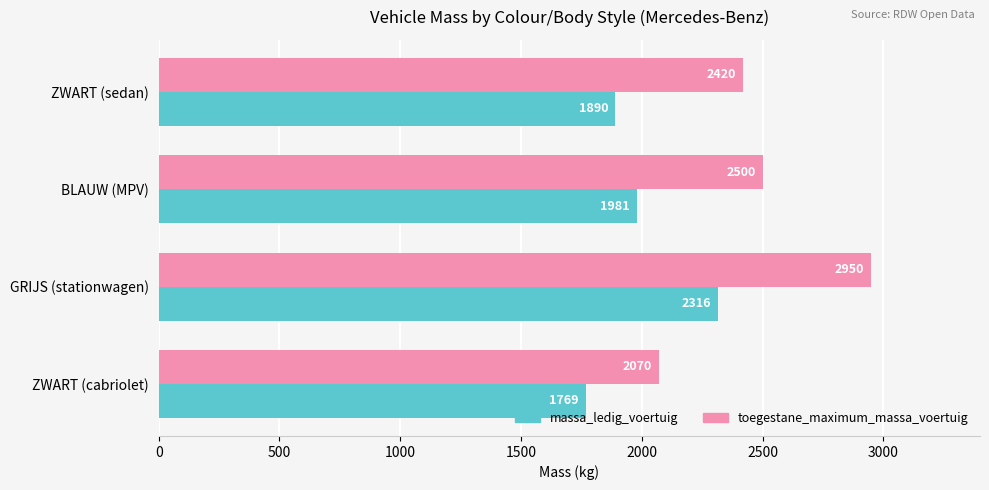

What are all the series names shown in the legend?

massa_ledig_voertuig, toegestane_maximum_massa_voertuig